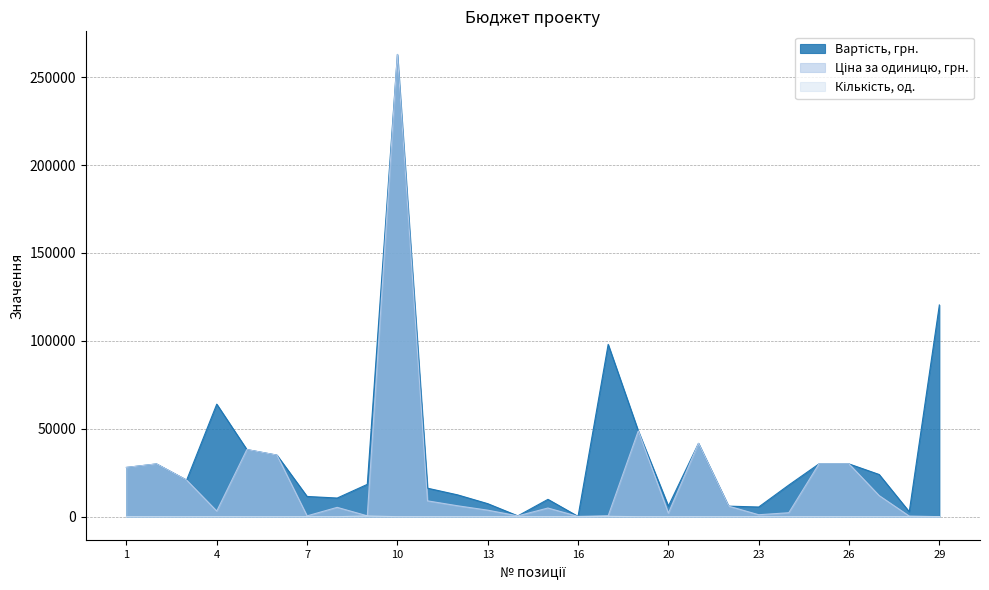

Does the chart display data point markers on the line(s)?

No